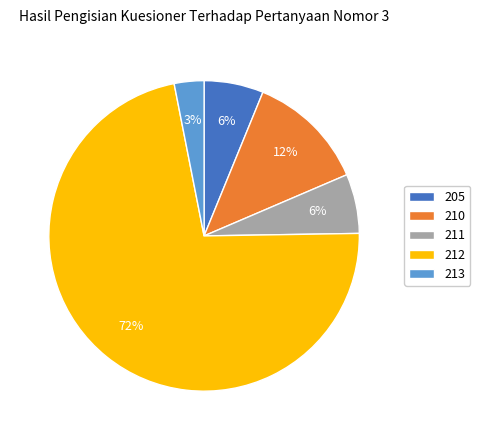

To the nearest percent, what percentage of the pie is 205?

6%